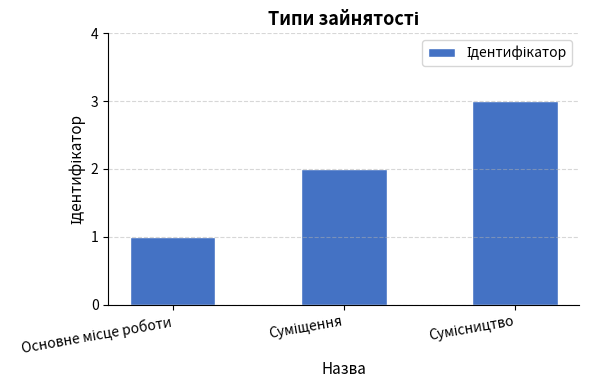

Count the values in the range 1 to 3.

3